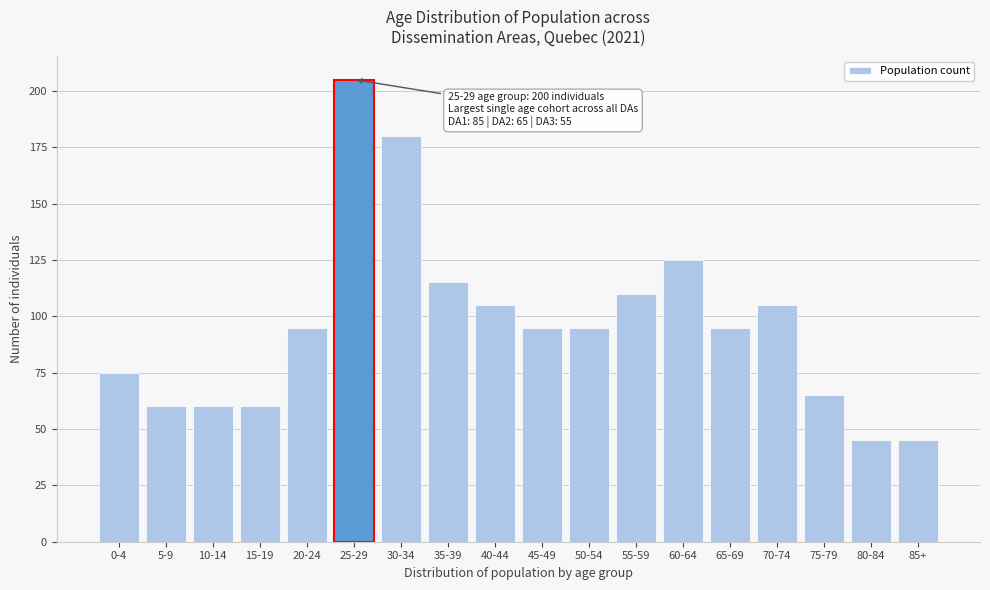

Reading right to left, transcribe all the data shown in this chart.

85+=45	80-84=45	75-79=65	70-74=105	65-69=95	60-64=125	55-59=110	50-54=95	45-49=95	40-44=105	35-39=115	30-34=180	25-29=205	20-24=95	15-19=60	10-14=60	5-9=60	0-4=75